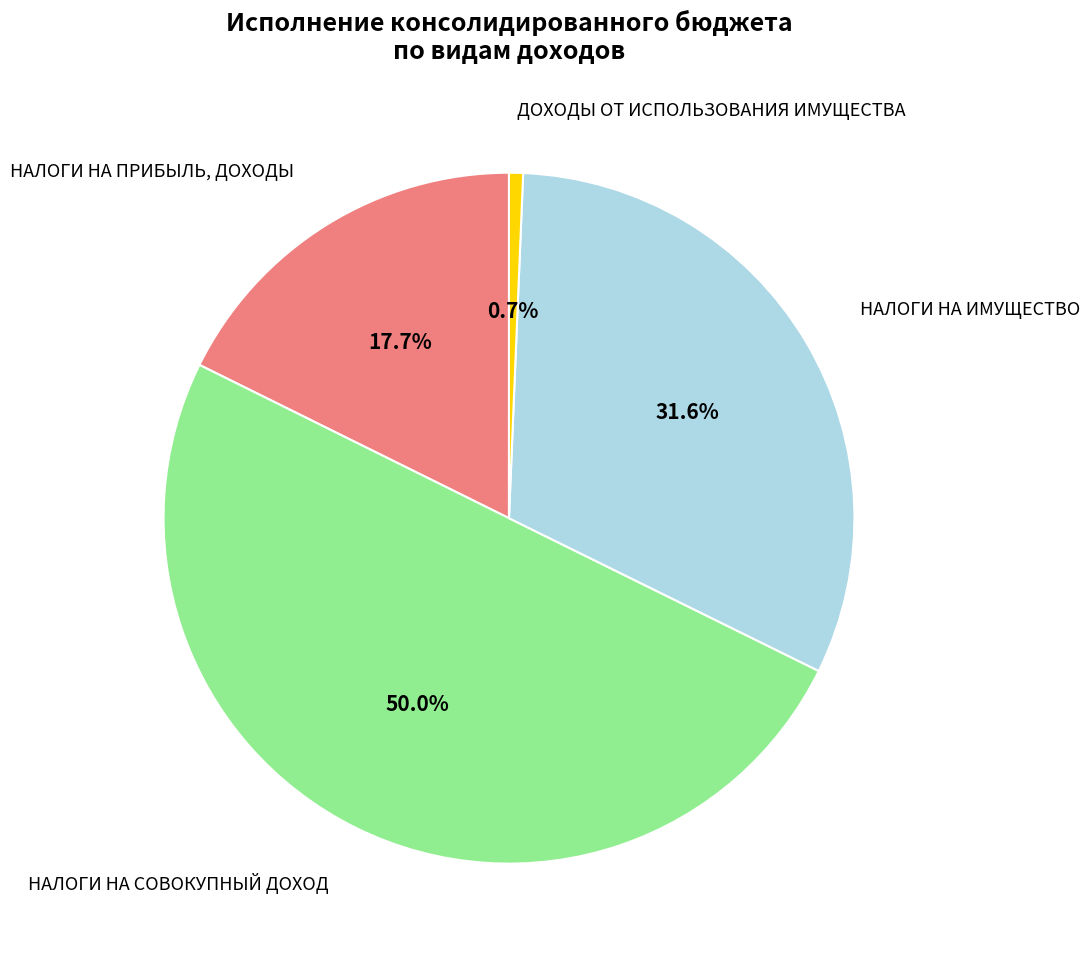

What is the smallest slice in the pie chart?

ДОХОДЫ ОТ ИСПОЛЬЗОВАНИЯ ИМУЩЕСТВА